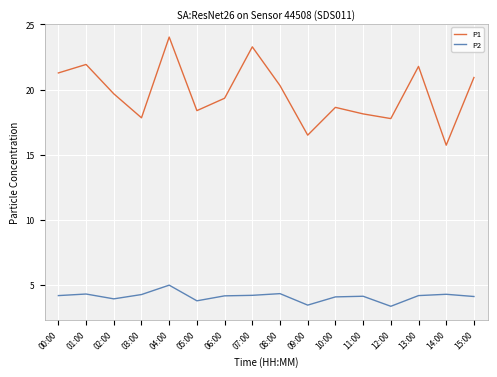

What is the sum of all P1 values?

315.4